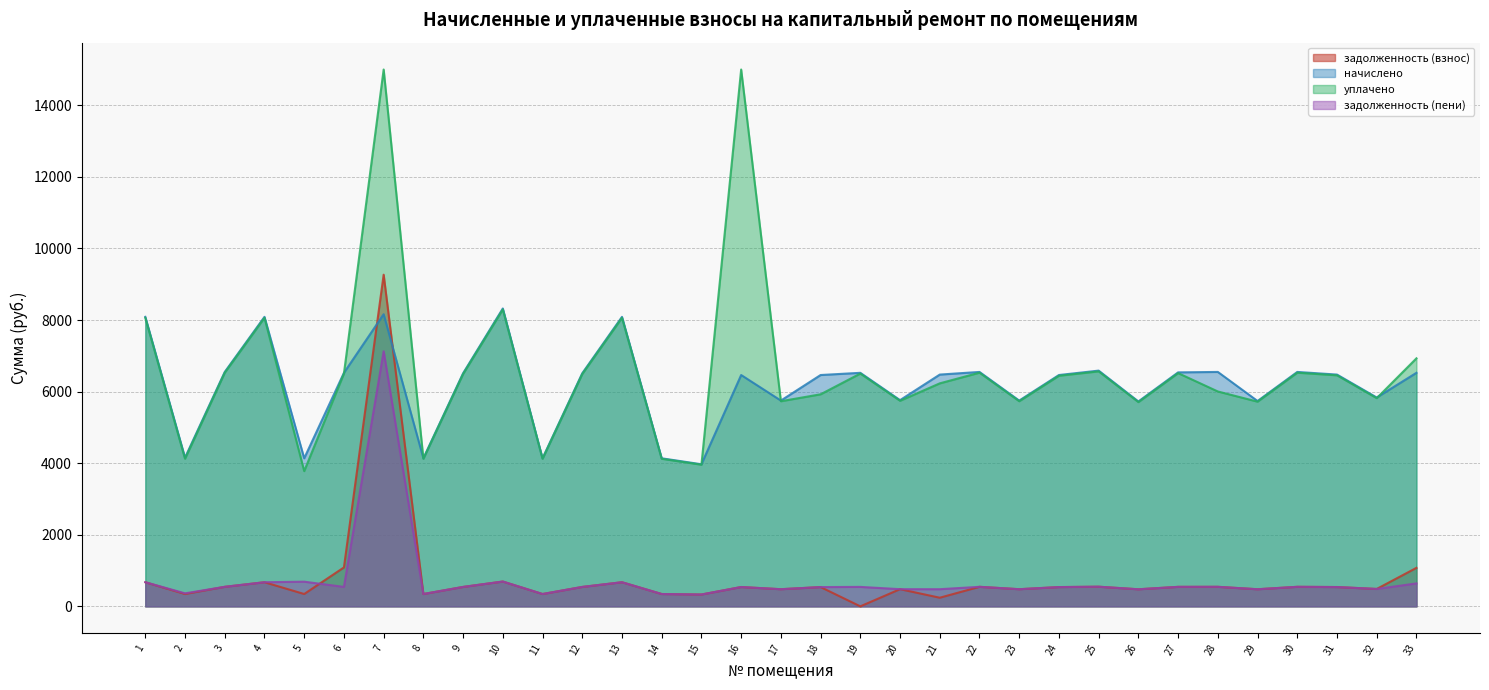

True or false: начислено and задолженность (пени) cross at least once.

False